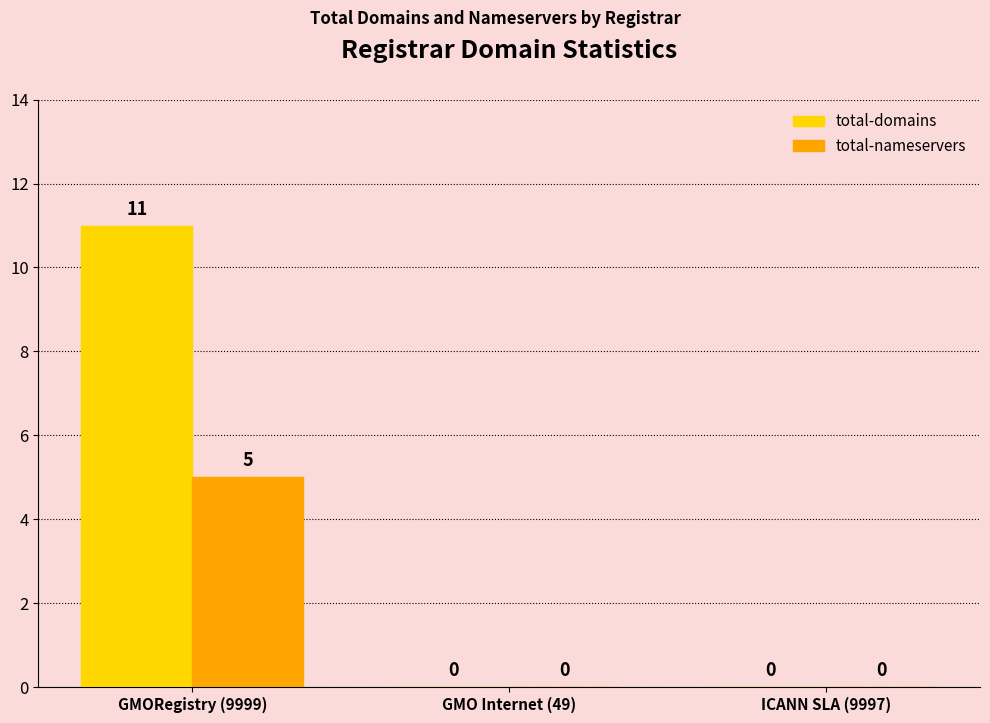

How many groups of bars are there?

3